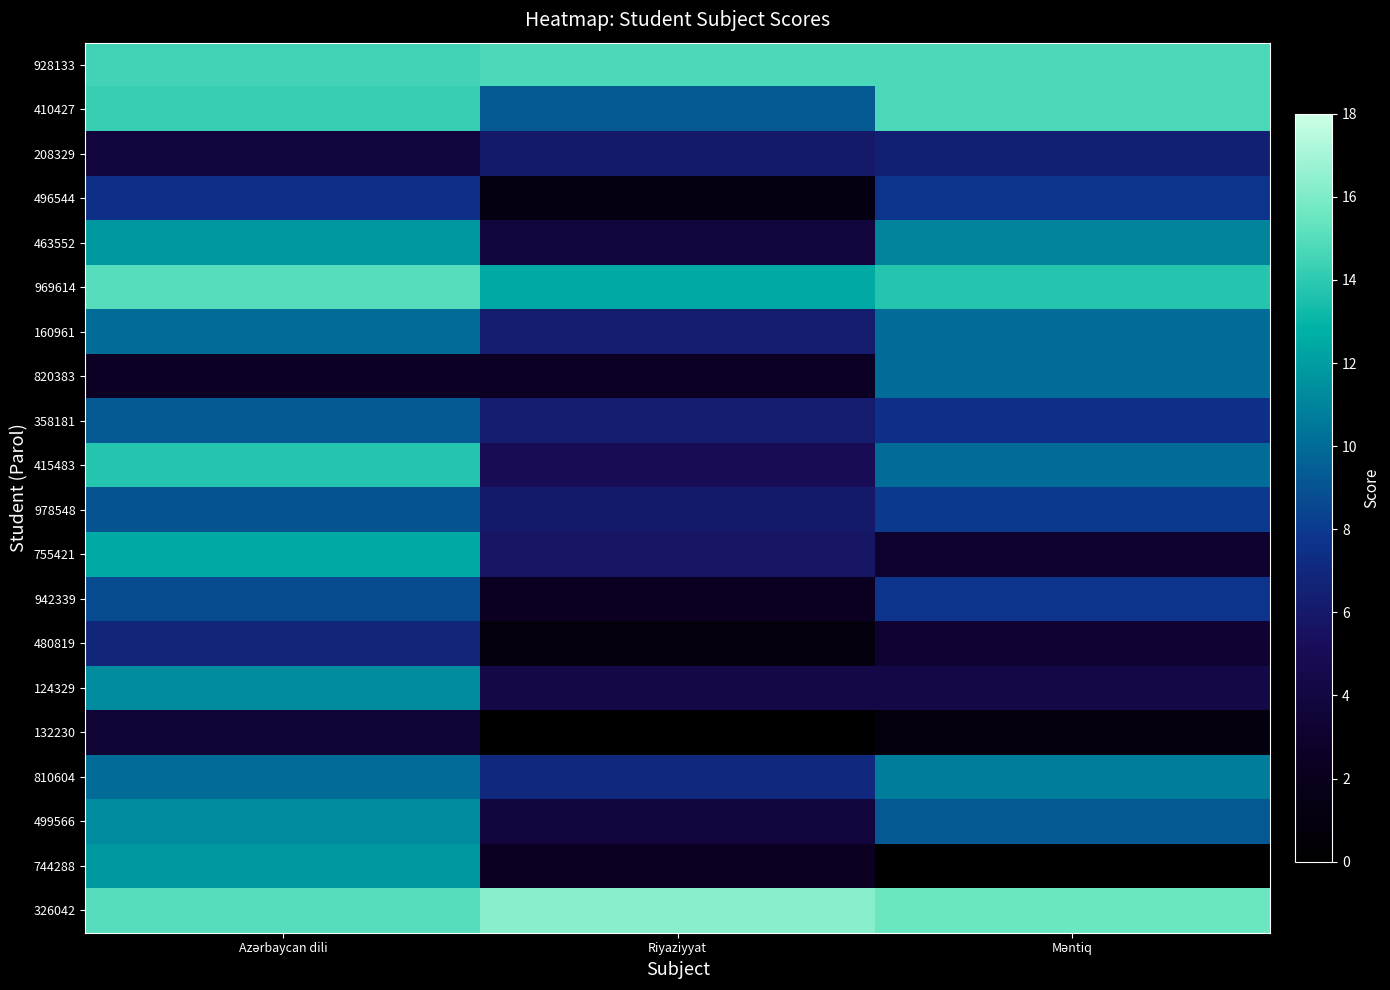

What is the total value across all series at Azərbaycan dili?

202.0